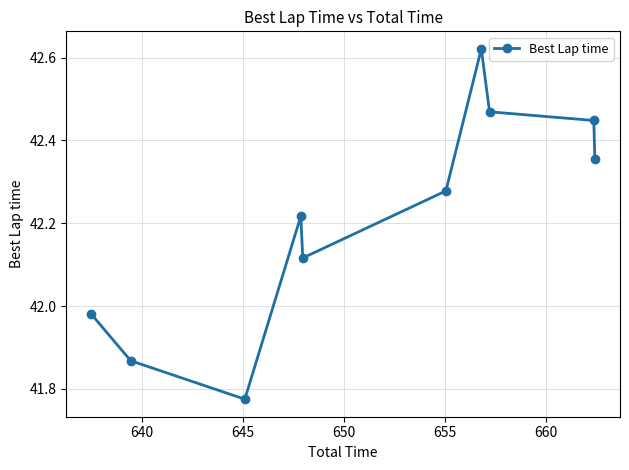

Is this an area chart (filled region under the line)?

No